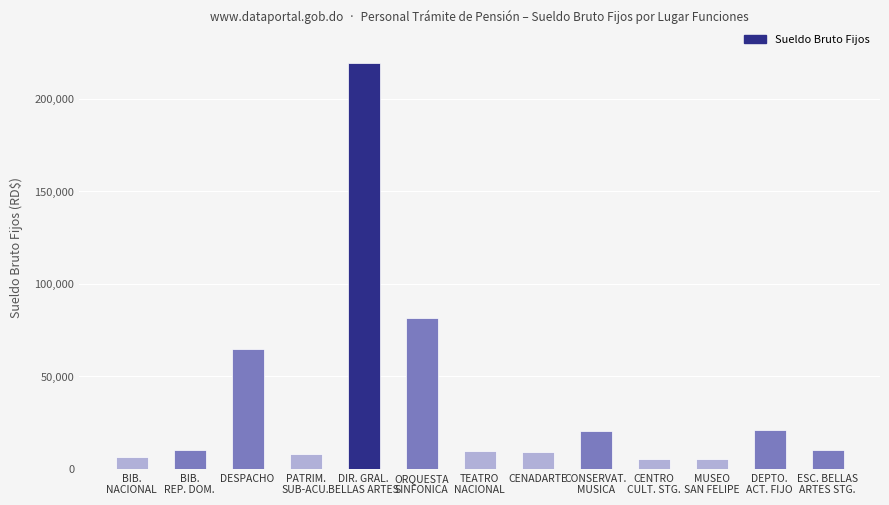

The chart shows a value of 6080.2 at BIB.
NACIONAL. True or false?

True